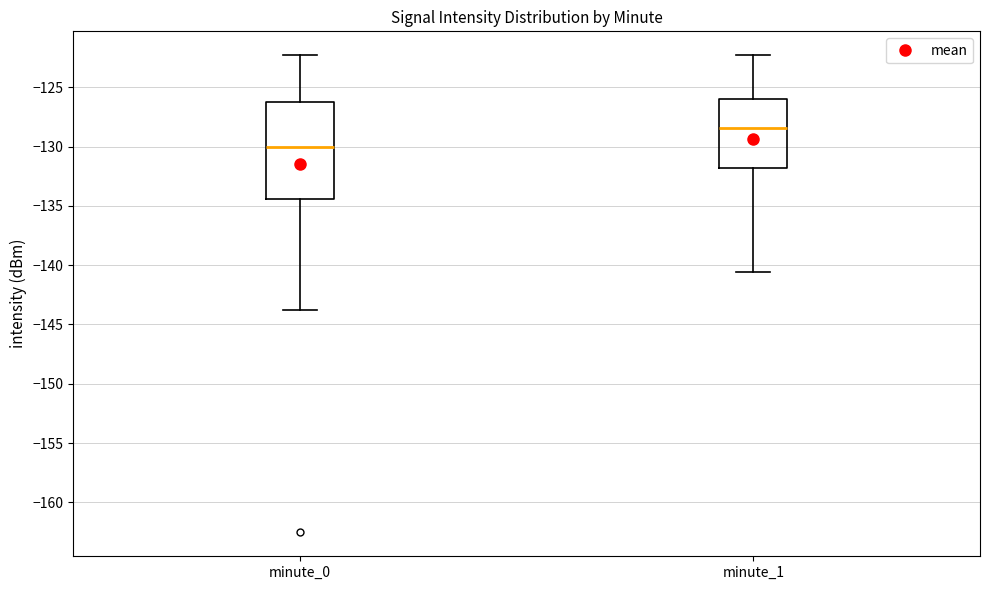

Reading left to right, read every box against the y-axis: the position of its median line, the range the box covers, and the ends of its whiskers. The values are not printed on the chart, so give them approximately, as read against the axis.

minute_0: median -130.0, box -134.5 to -126.5, whiskers -144.0 to -122.5
minute_1: median -128.5, box -132.0 to -126.0, whiskers -140.5 to -122.5